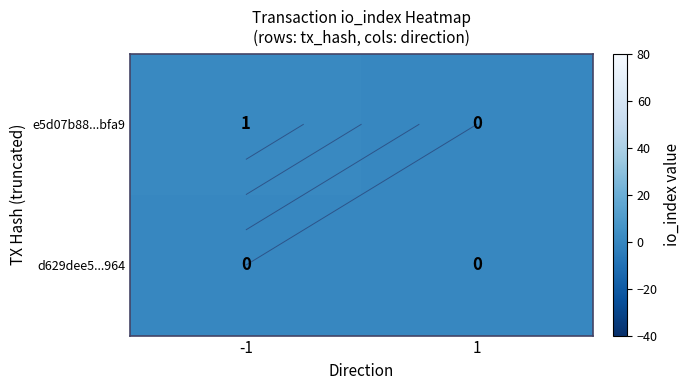

Which has a higher value, 1 or -1?

-1